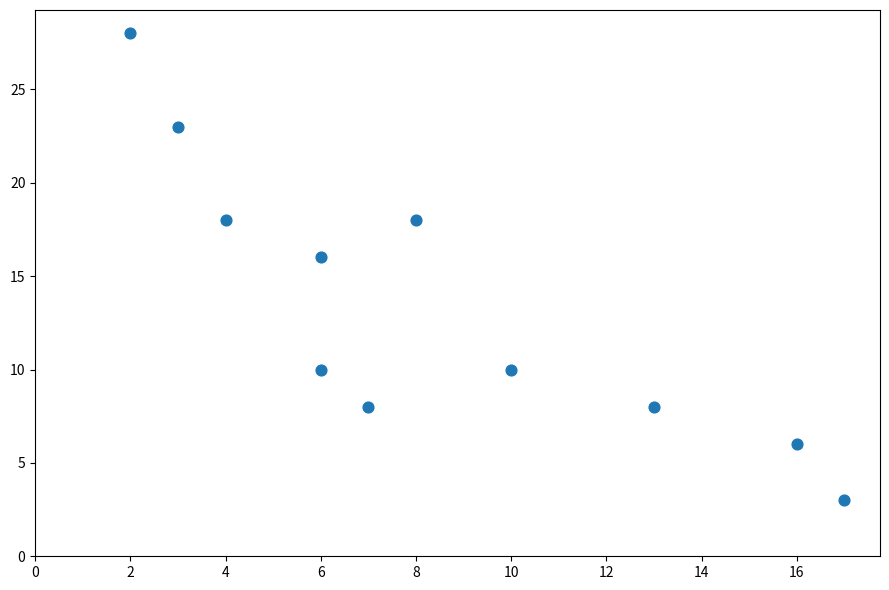

What Y value in the scatter plot is closest to 15?

16